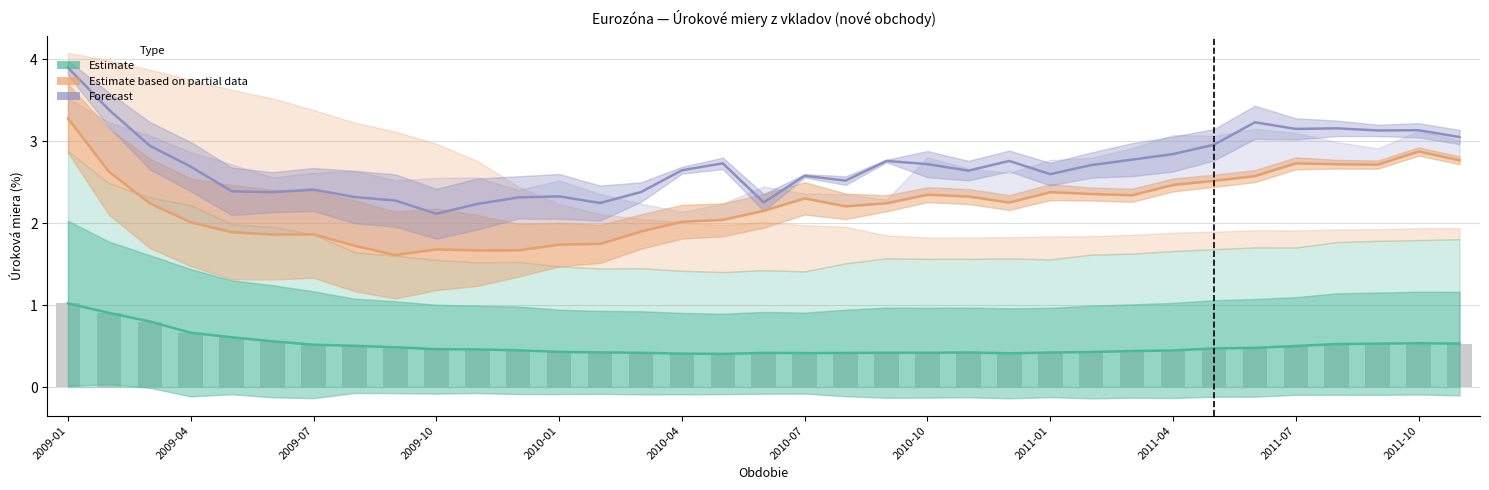

At which category is the sum across all series the highest?

2009-01